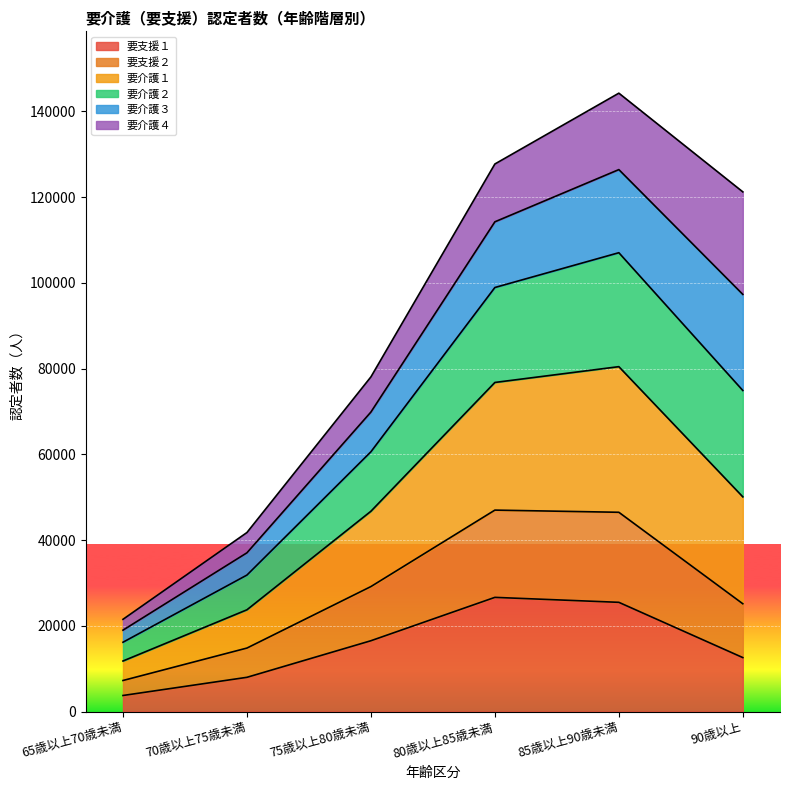

What is the minimum value for 要支援１?

3737